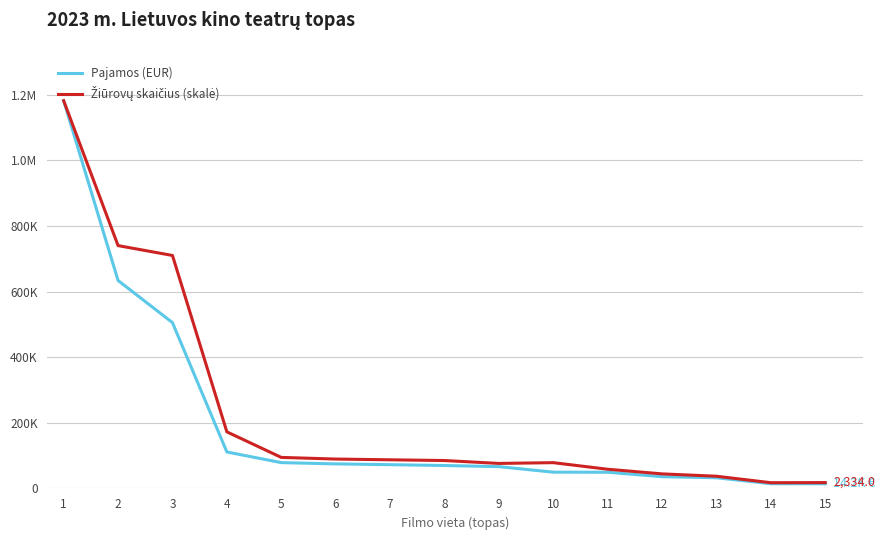

Does the chart display data point markers on the line(s)?

No